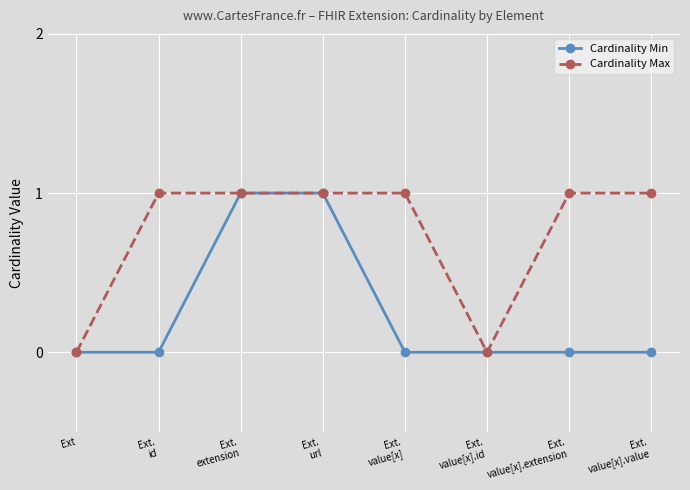

List the series in order of their overall mean, lowest first.

Cardinality Min, Cardinality Max